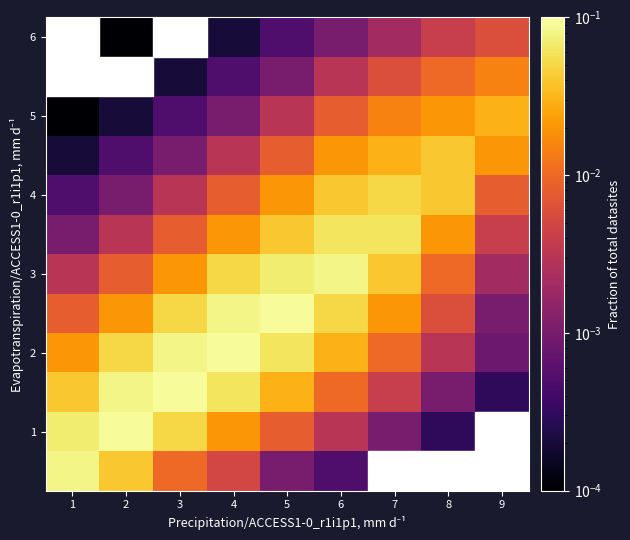

True or false: 4 has a value of 0.0 at 2.

False